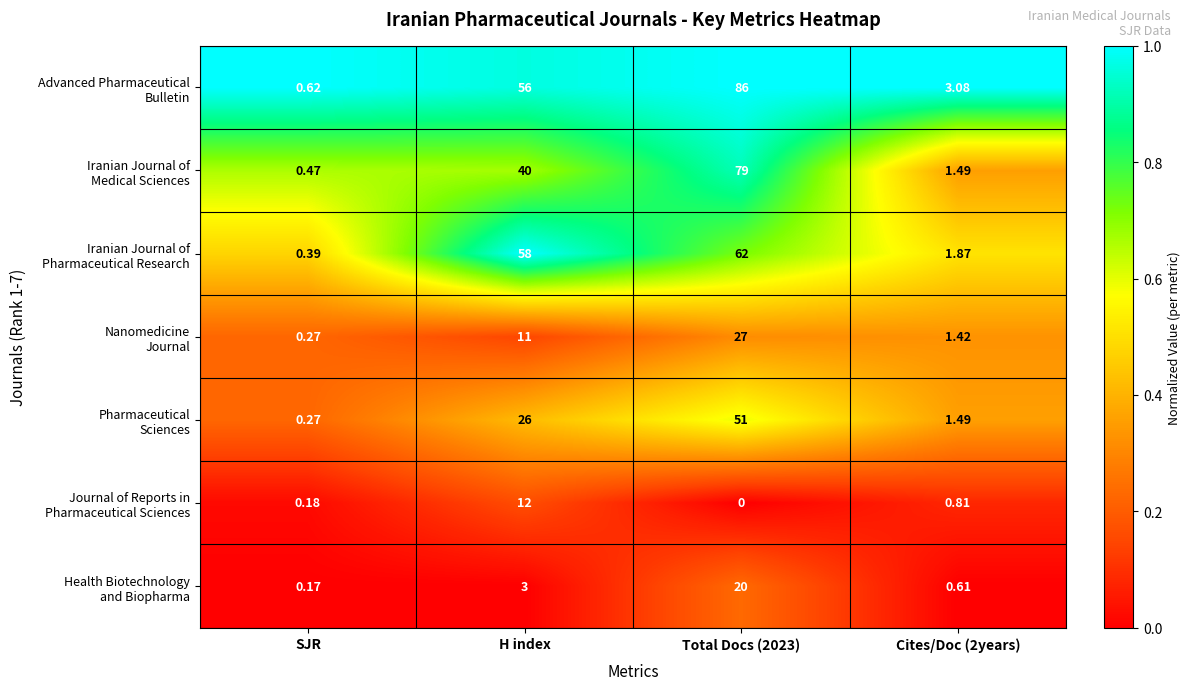

Rank the series at Cites/Doc (2years) from highest to lowest value.

Advanced Pharmaceutical Bulletin, Iranian Journal of Pharmaceutical Research, Iranian Journal of Medical Sciences, Pharmaceutical Sciences, Nanomedicine Journal, Journal of Reports in Pharmaceutical Sciences, Health Biotechnology and Biopharma